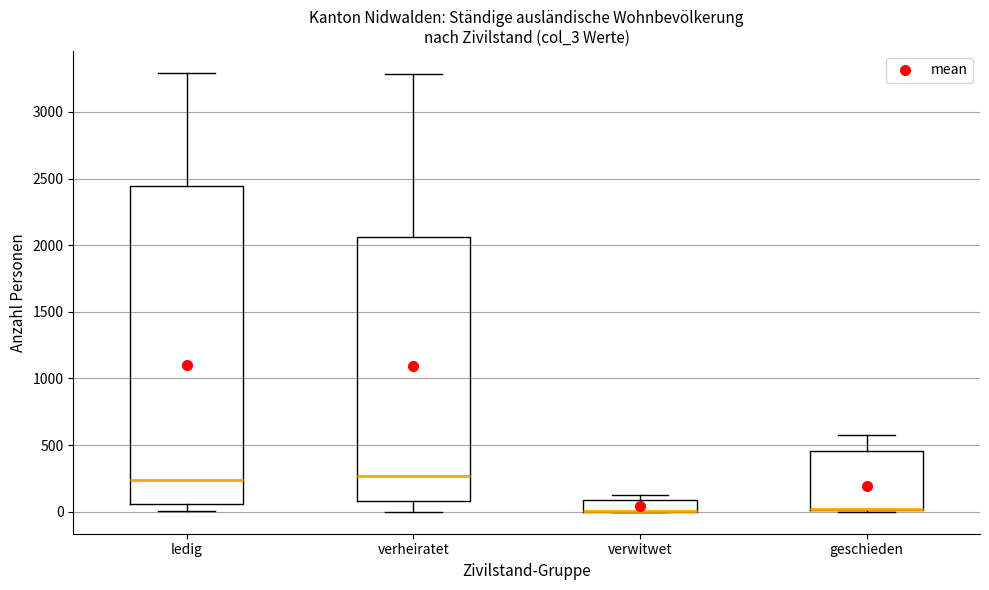

Which box is the tallest, from its lower edge to its upper edge?

ledig